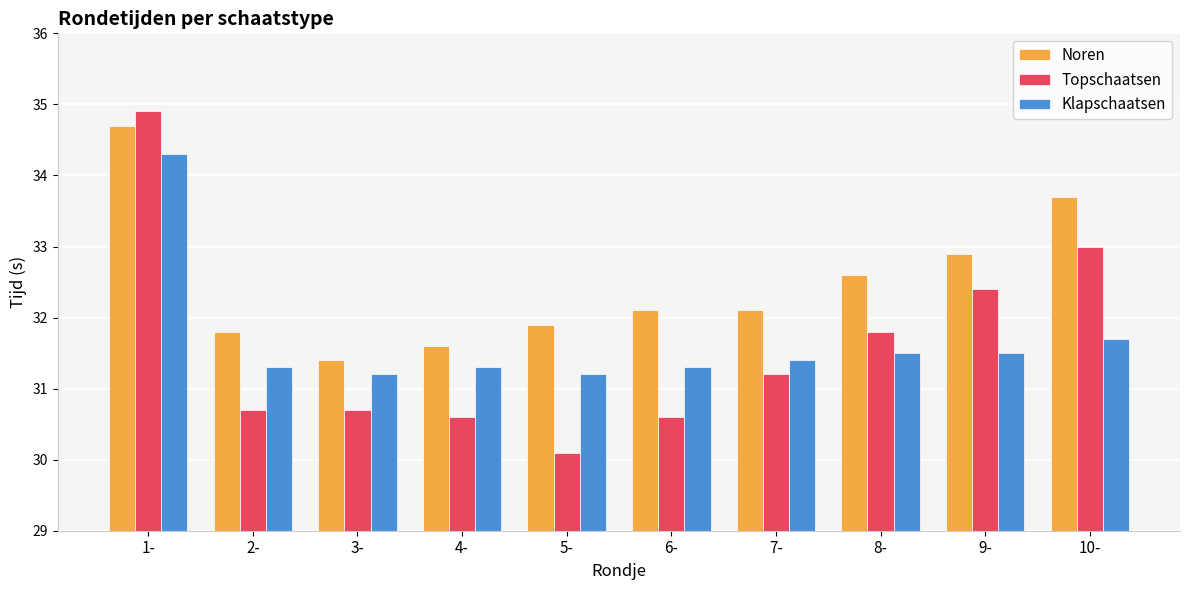

At which category is the sum across all series the highest?

1-